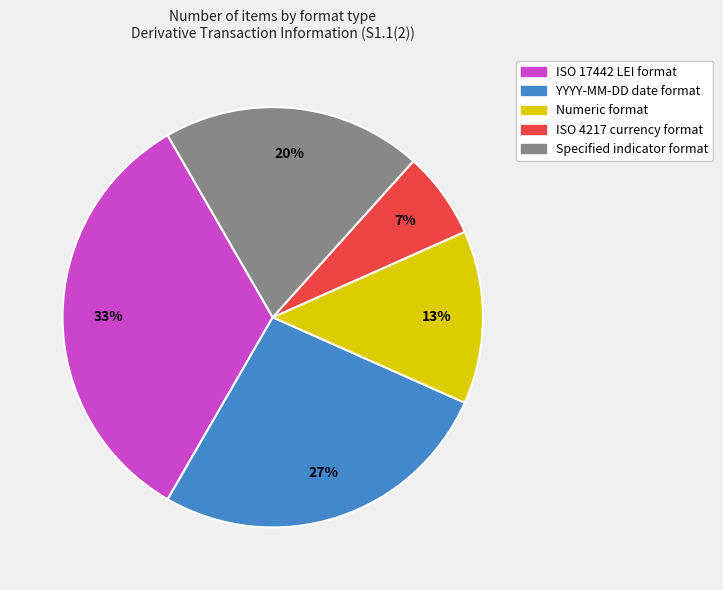

The YYYY-MM-DD date format slice represents 27% of the pie. True or false?

True